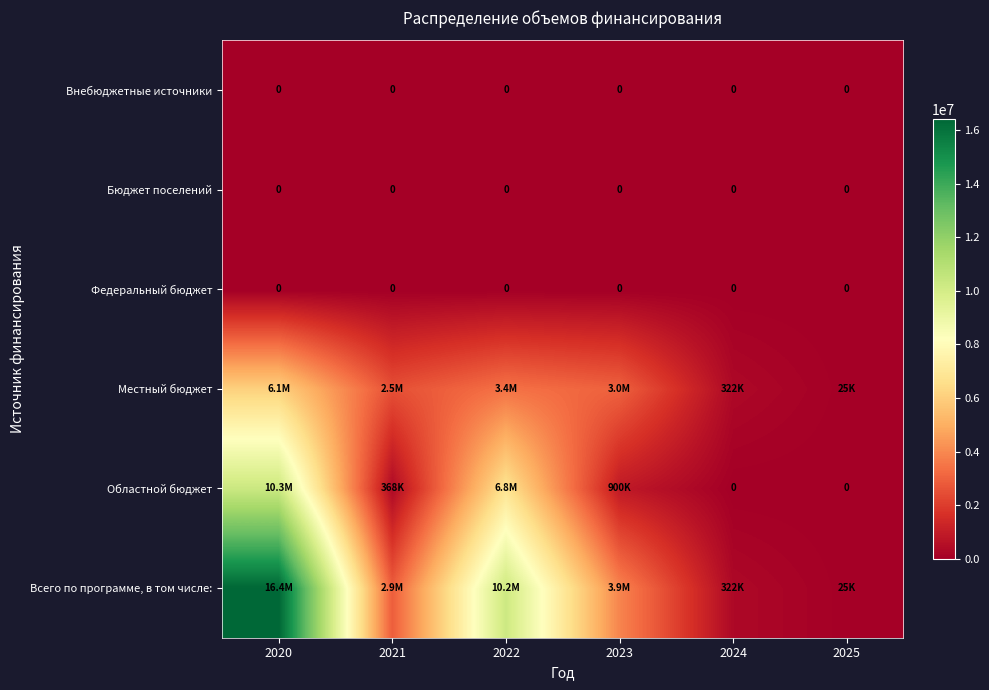

What is the total value across all series at 2023?

7773248.9